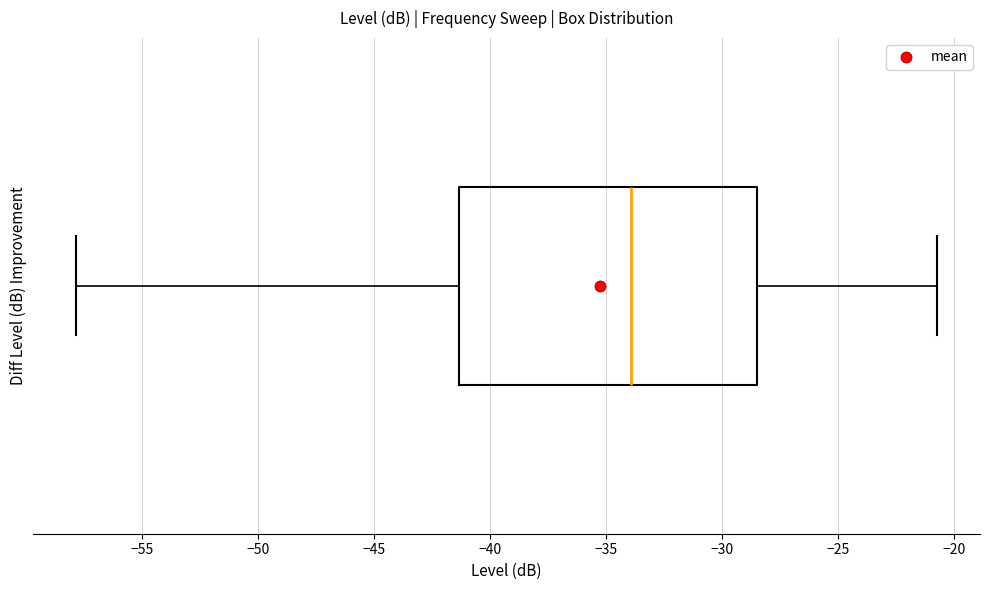

Where does the right whisker of the box end on the x-axis? The values are not printed on the chart, so give them approximately, as read against the axis.

-21.0